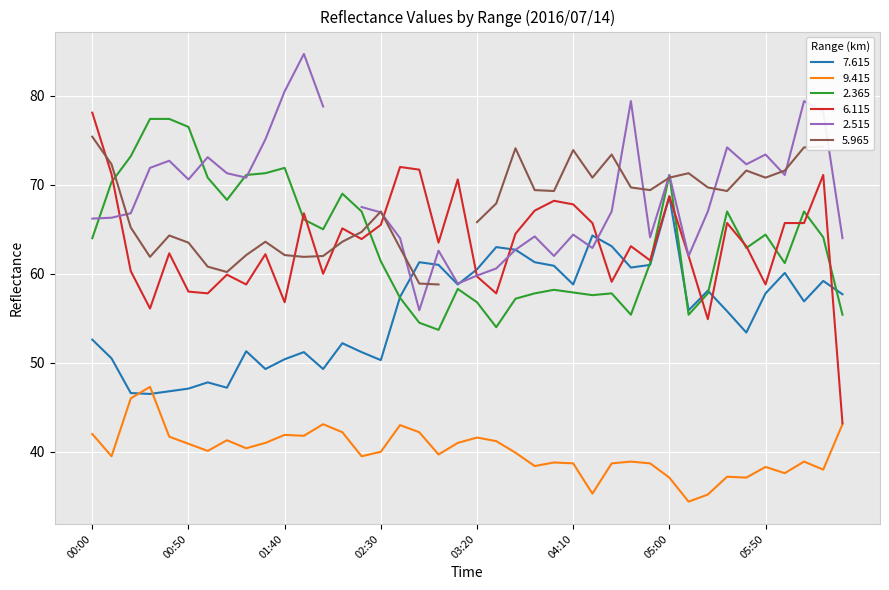

What is the sum of the 2.365 values at 05:50 and 02:10?

133.4